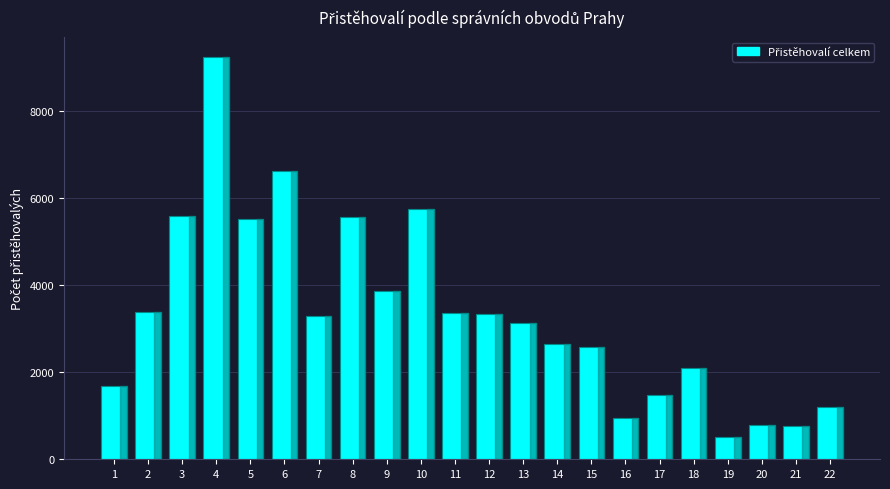

Read the value at 18, to the nearest 50.

2100